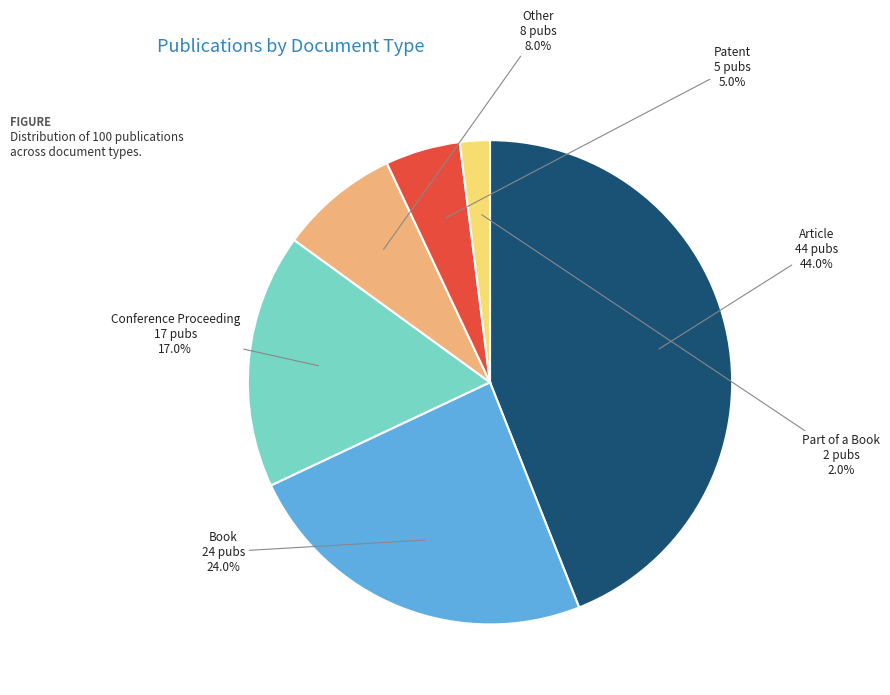

How many segments does this pie chart have?

6